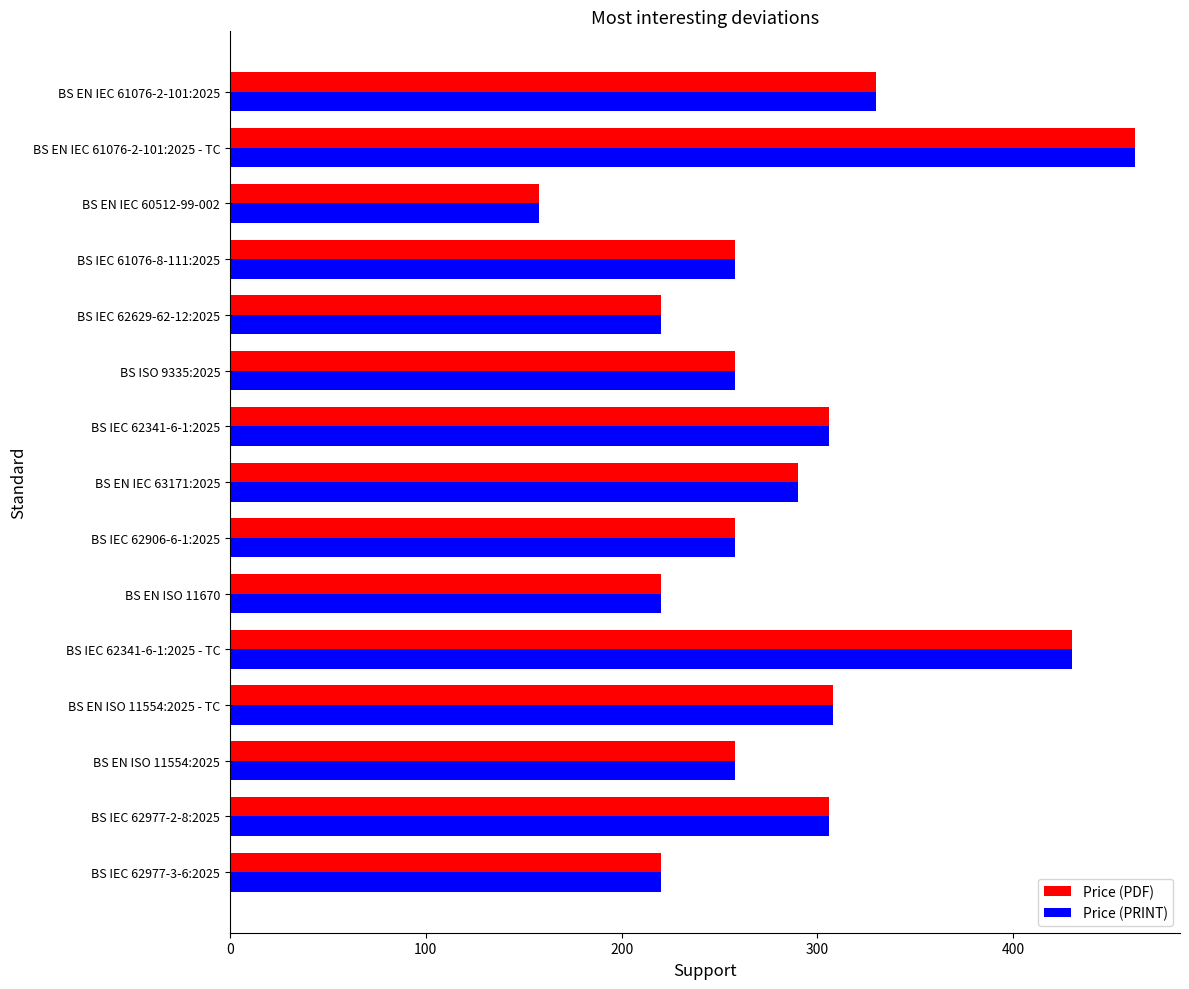

What is the difference between the second highest and minimum values in the Price (PRINT) series?

272